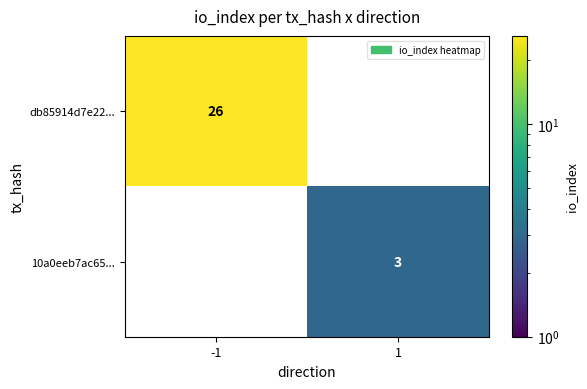

The db85914d7e22... series shows 17 at -1. True or false?

False